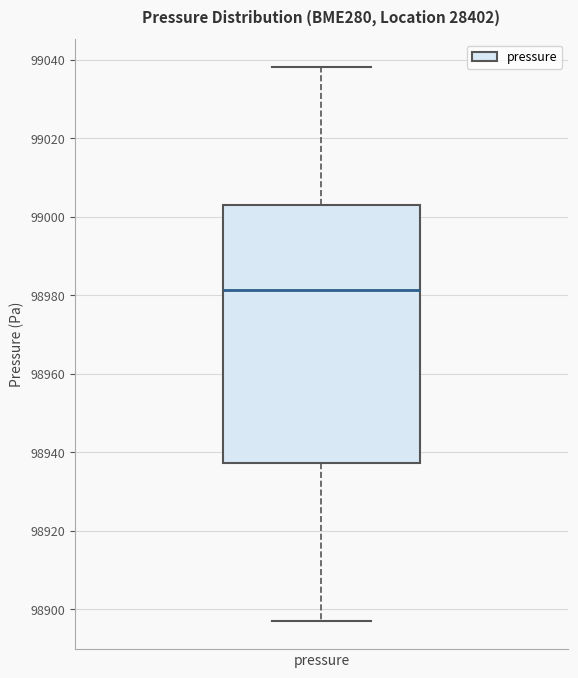

Where does the lower whisker of the box for pressure end on the y-axis? The values are not printed on the chart, so give them approximately, as read against the axis.

98896